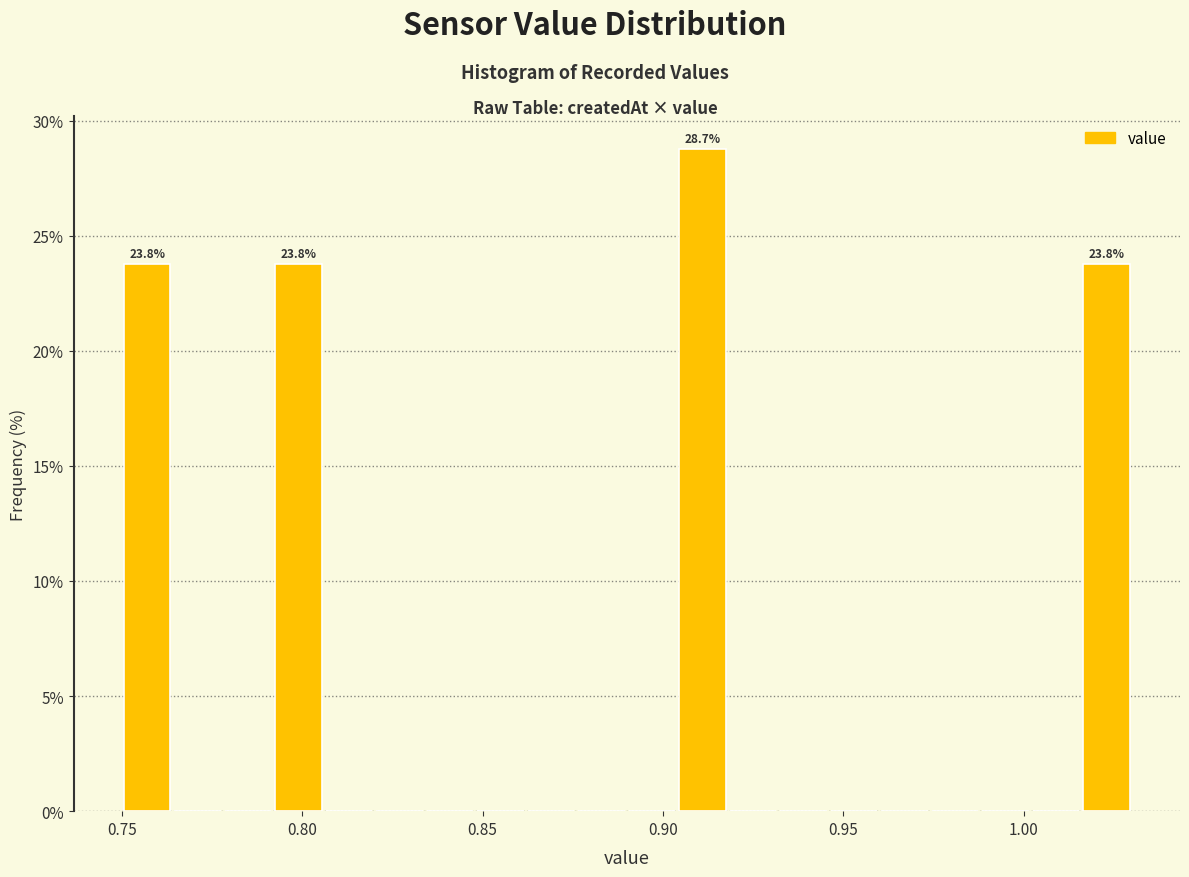

Around what value on the x-axis is the tallest bar? Give the approximate position of its centre, as read against the axis.

0.910